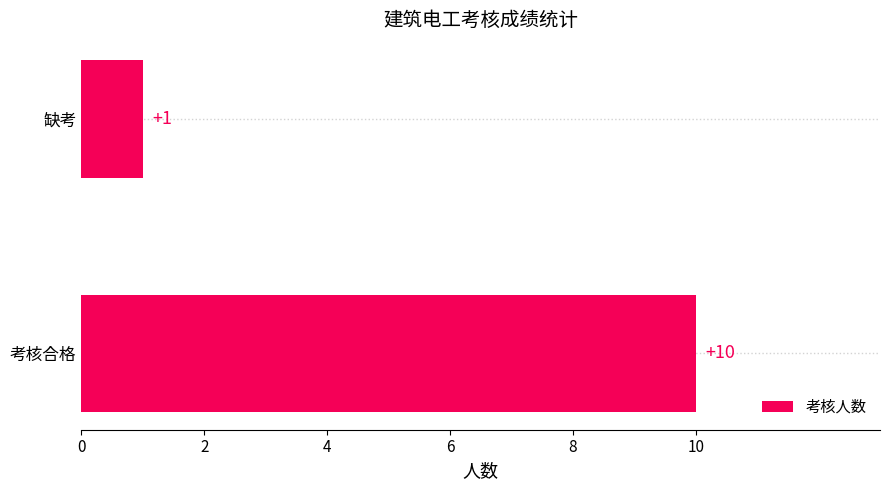

What is the sum of all values?

11